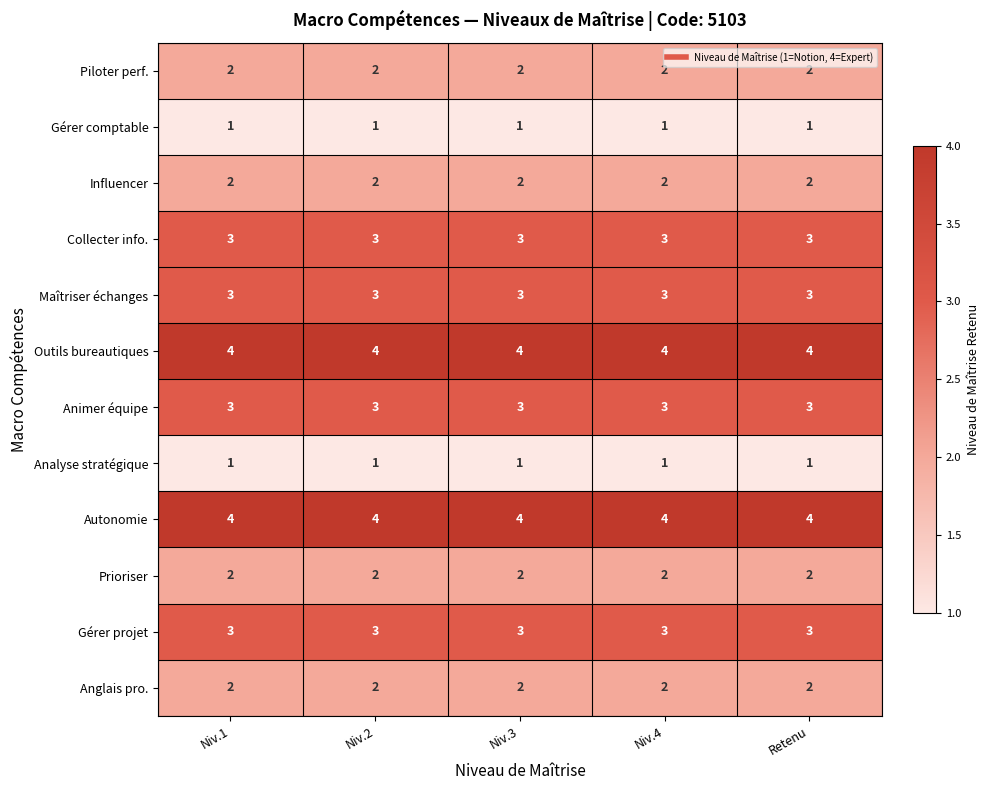

What is the approximate value of Animer équipe at Retenu?

3